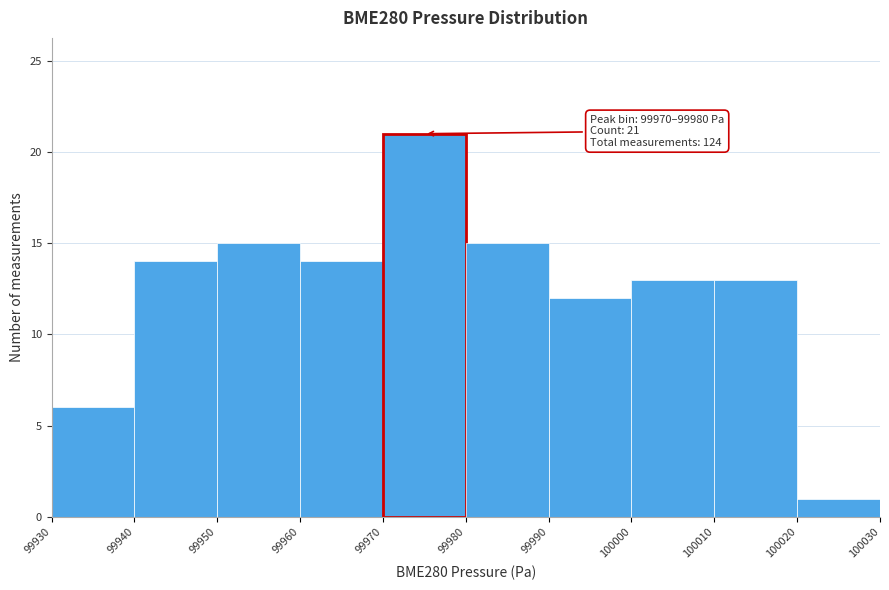

Over which range of the x-axis is the bar tallest?

99970 to 99980